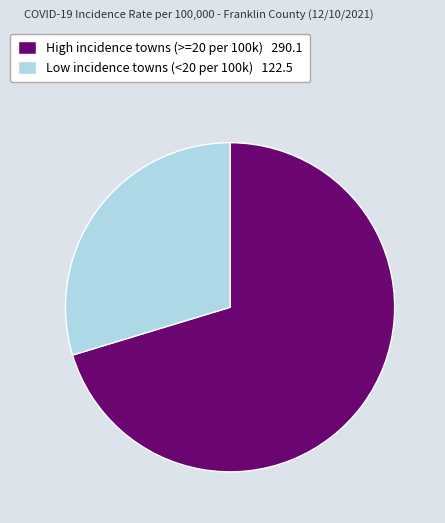

Does any single category account for the majority?

Yes